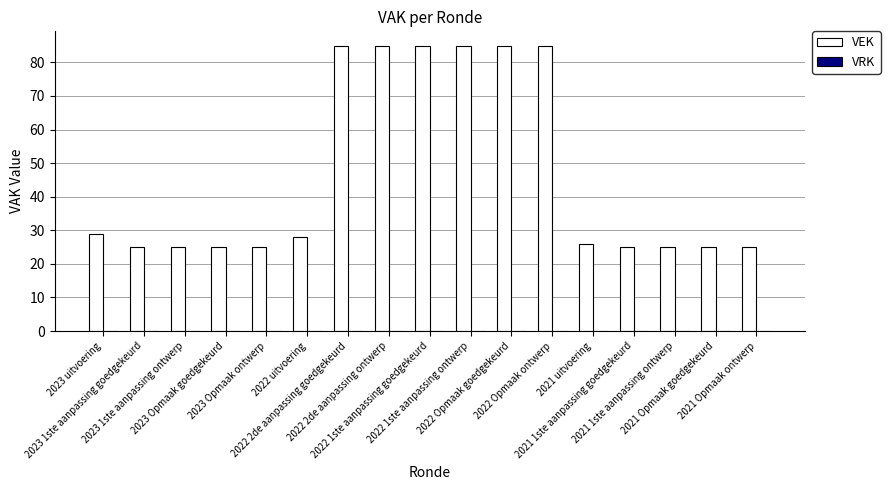

What is the minimum value shown in the chart?

25